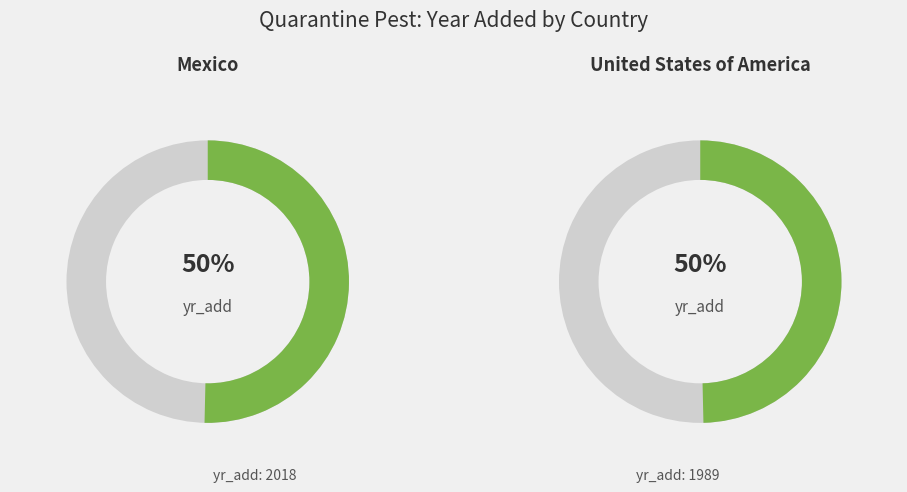

Is it true that Mexico is 50% of the pie?

True